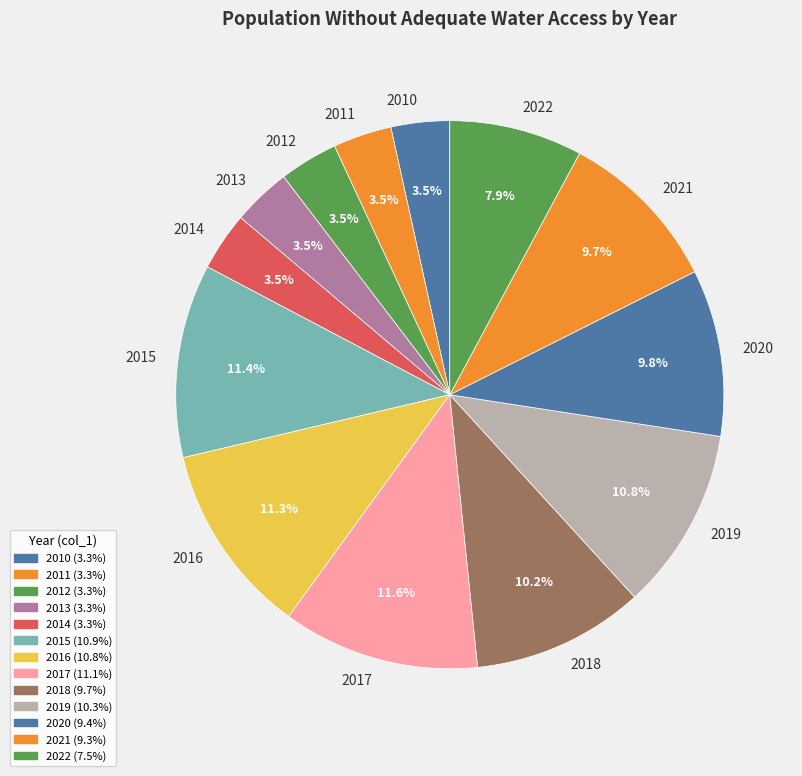

To the nearest percent, what portion does 2022 represent?

8%